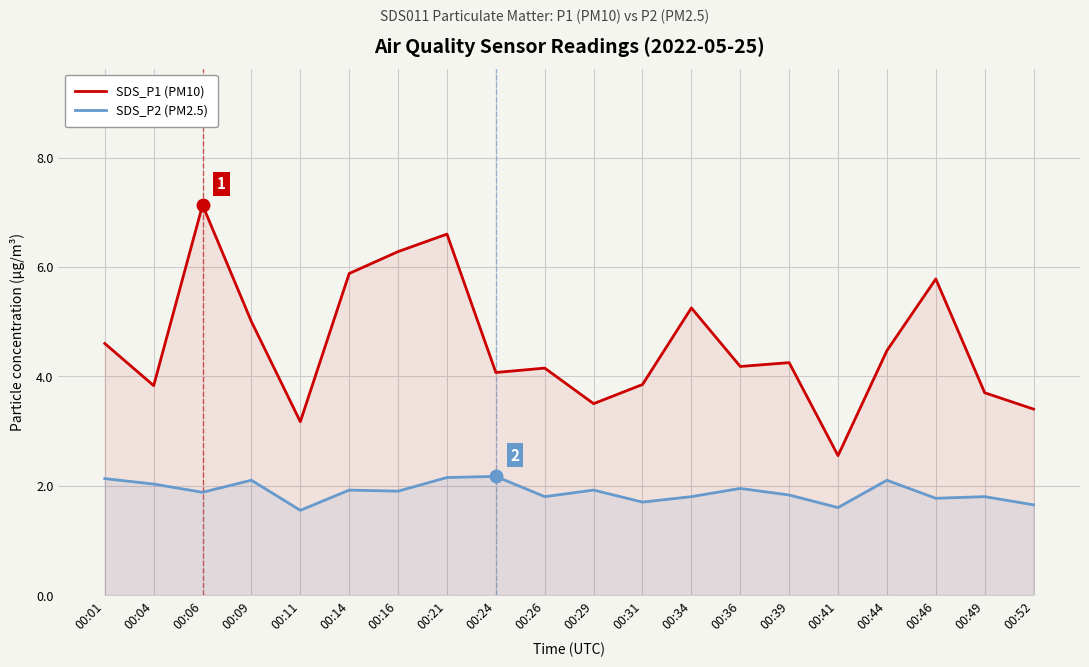

Which label corresponds to the largest value in the chart?

00:06